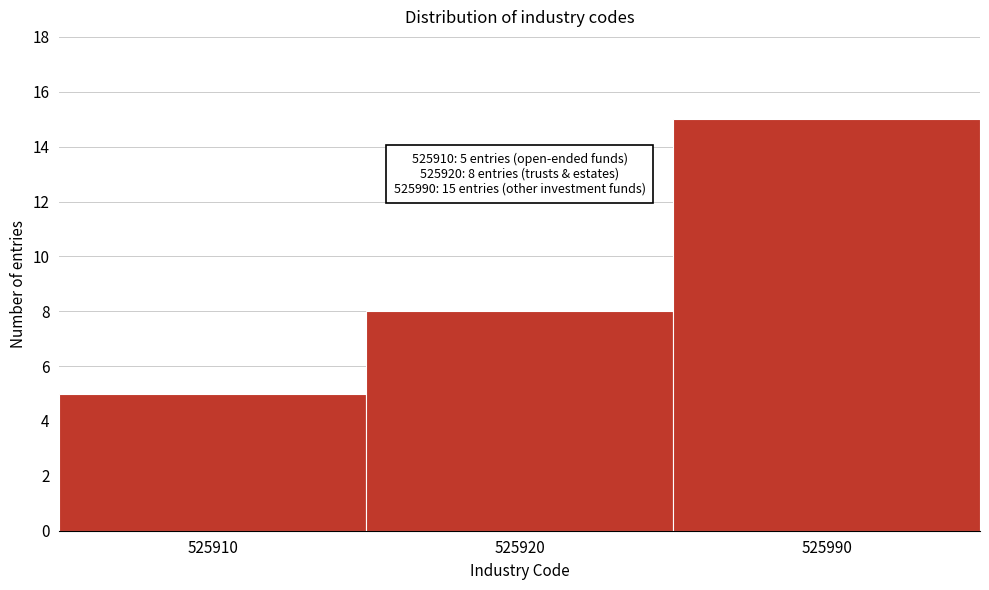

Reading left to right, what are all the values shown in this chart?

525910=5	525920=8	525990=15